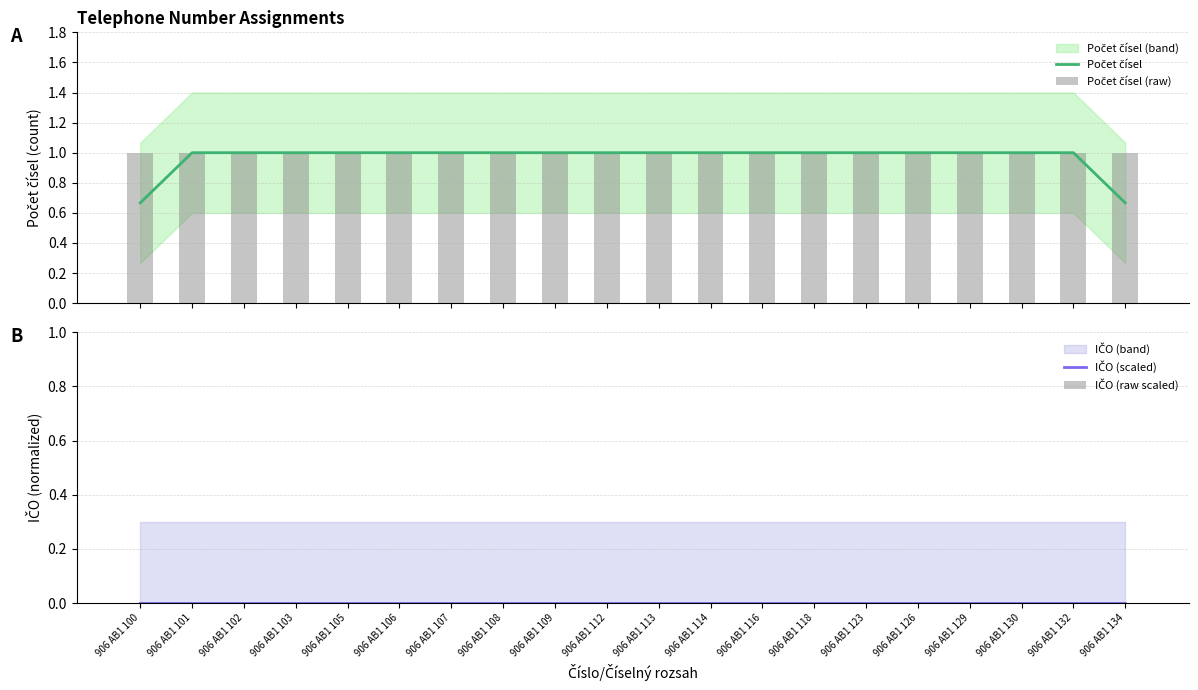

At which category is the sum across all series the highest?

906 AB1 101